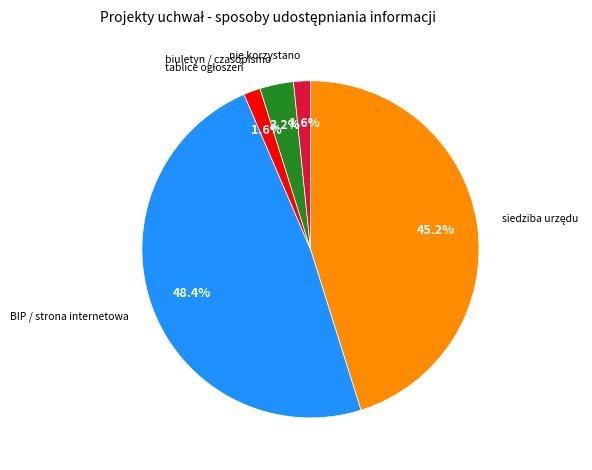

Is there any slice that represents more than half of the pie?

No